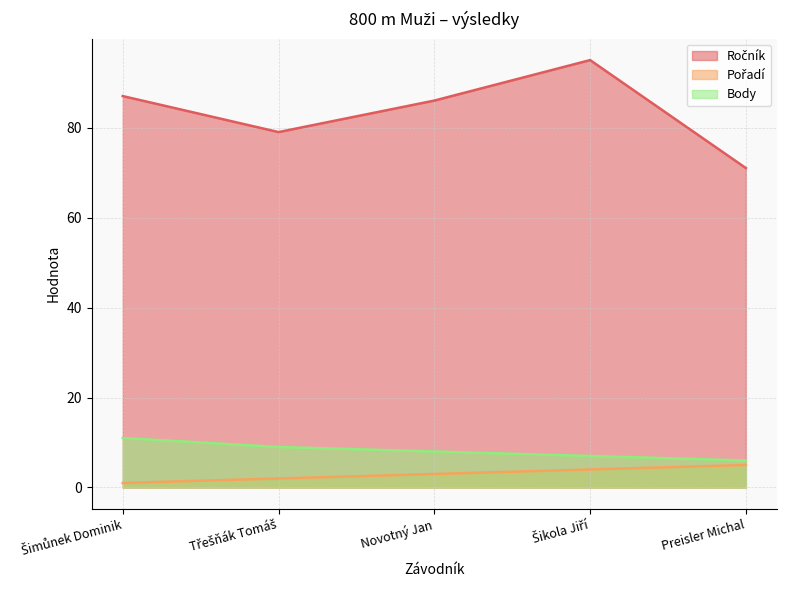

The value of Ročník at Novotný Jan is 29. True or false?

False